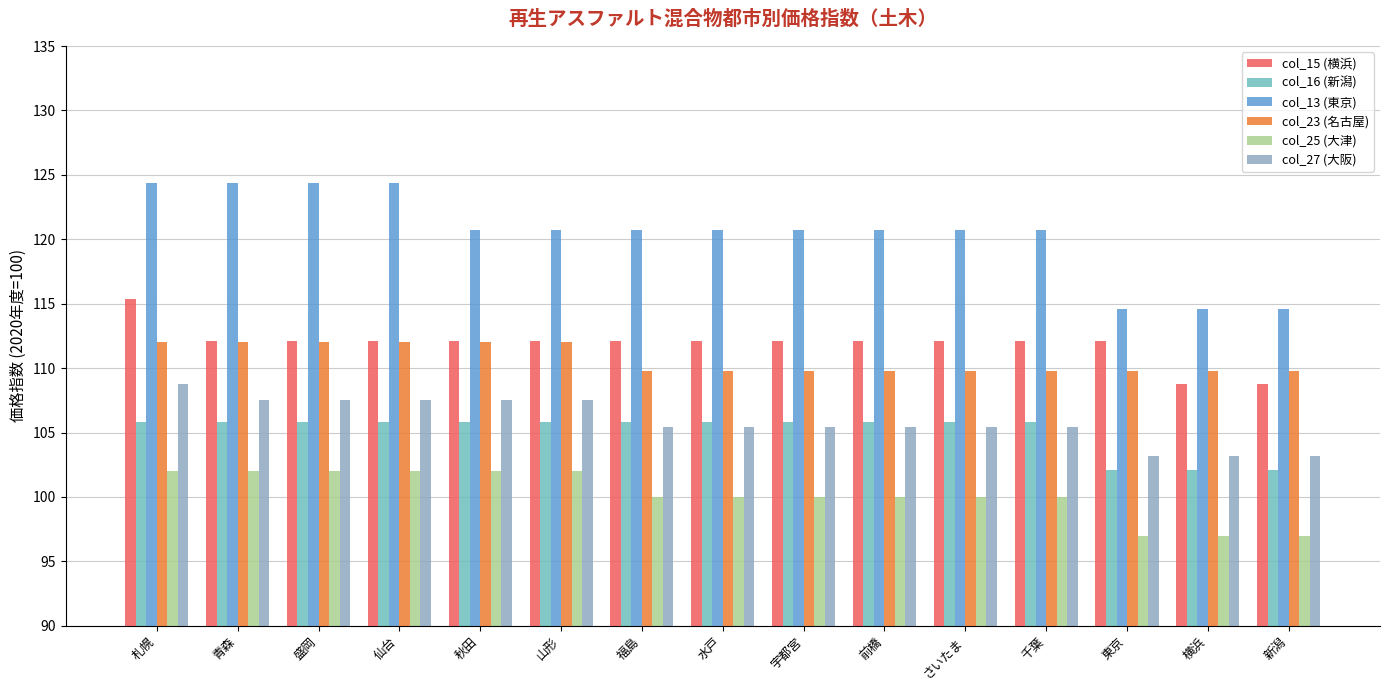

What is the maximum value for col_27 (大阪)?

108.8